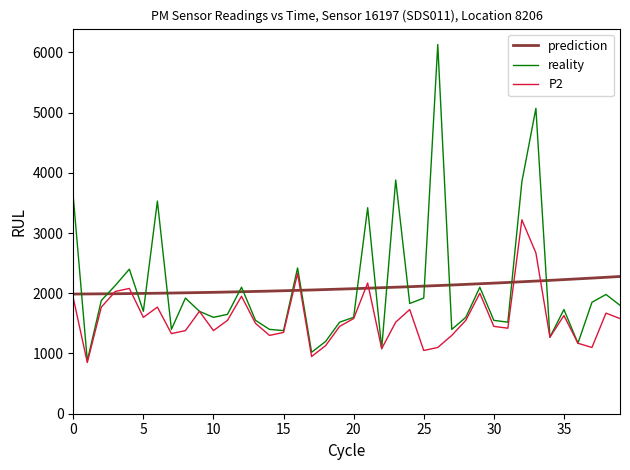

The value of P2 at 30 is 2062.4. True or false?

False